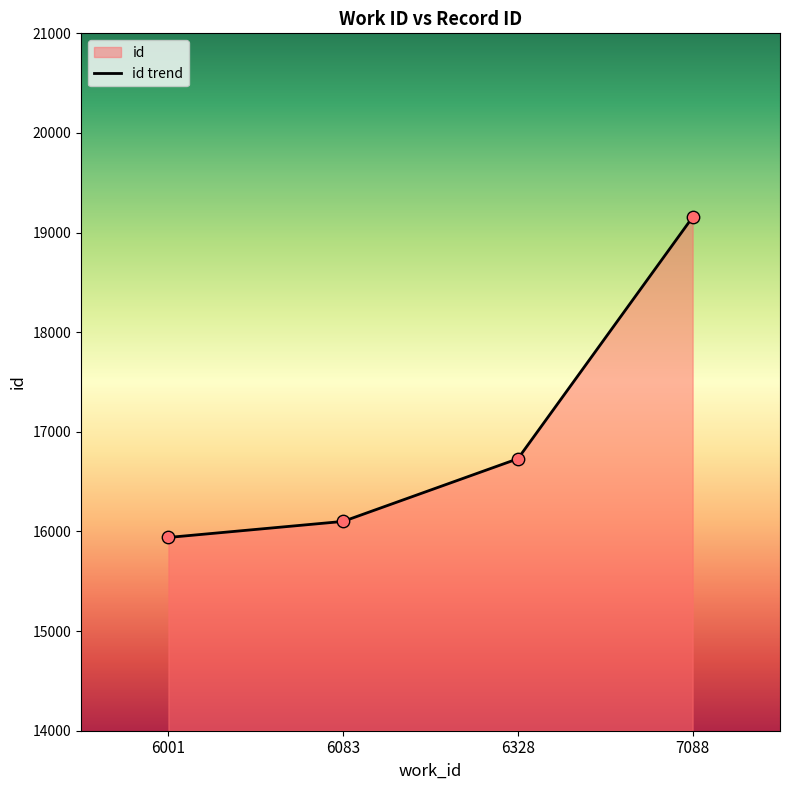

Approximately how many times larger is the value at 6083 compared to 6001?

1.0